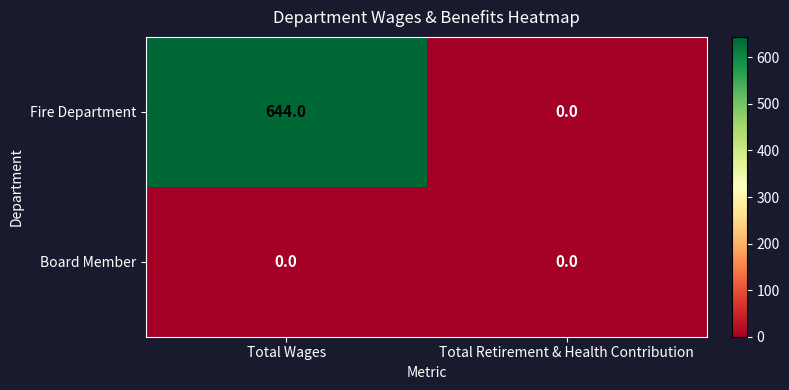

List the series in order of their peak value, highest first.

Fire Department, Board Member